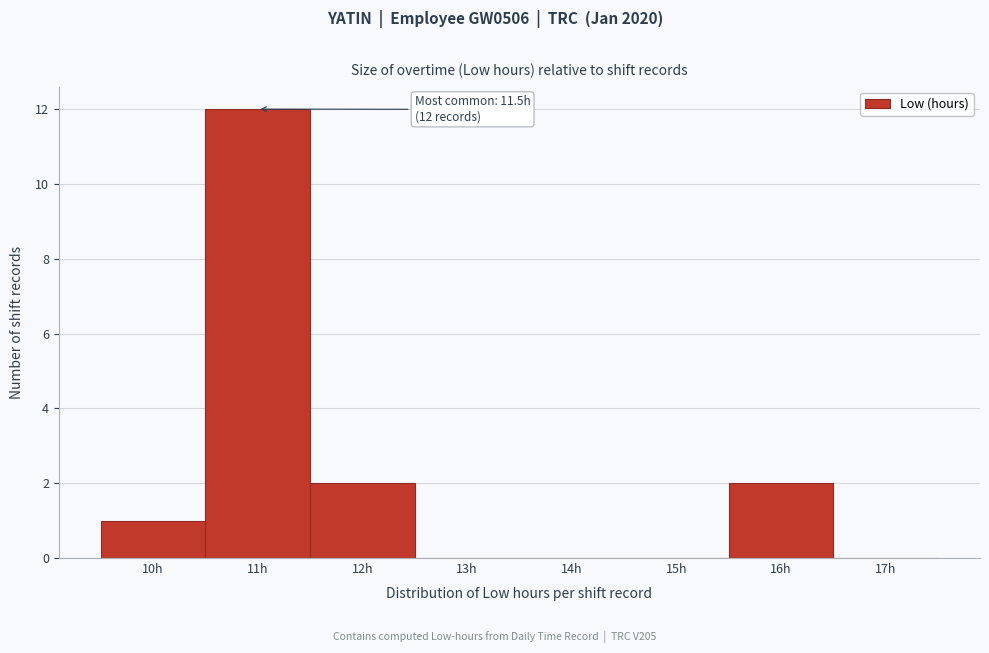

Reading left to right, extract all data points from this chart.

10h=1	11h=12	12h=2	13h=0	14h=0	15h=0	16h=2	17h=0